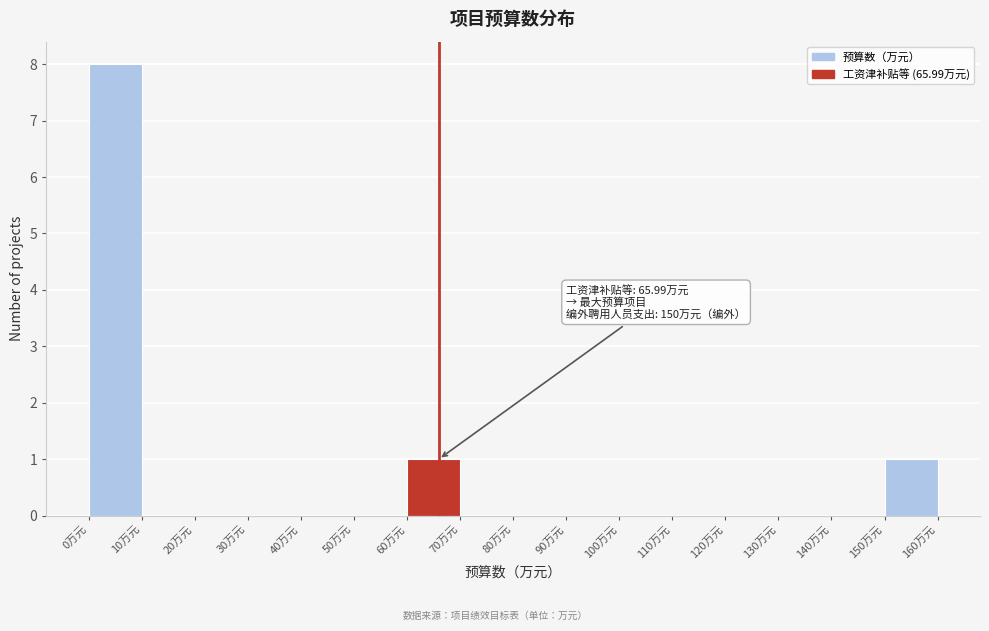

Which range on the x-axis has the tallest bar?

0 to 10